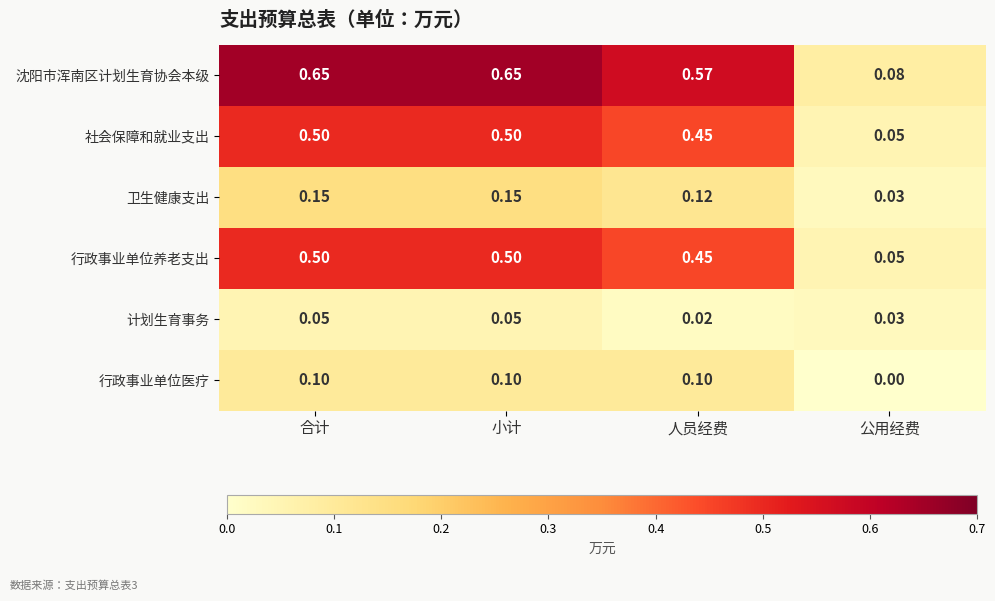

Which category has the lowest value across all series?

公用经费